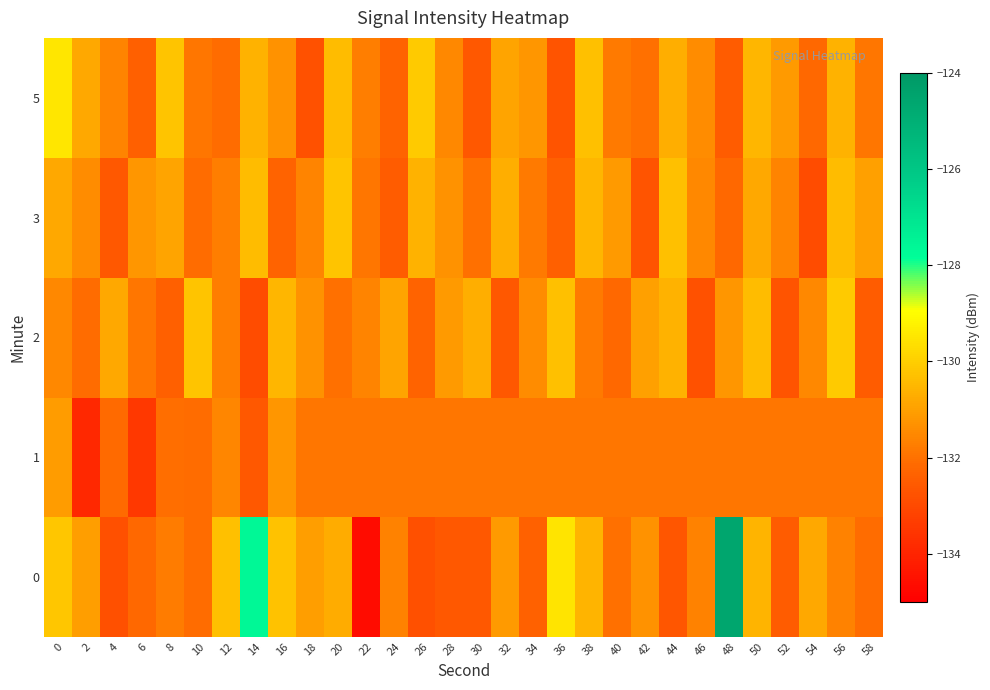

Between 38 and 54, which series saw the biggest shift?

3